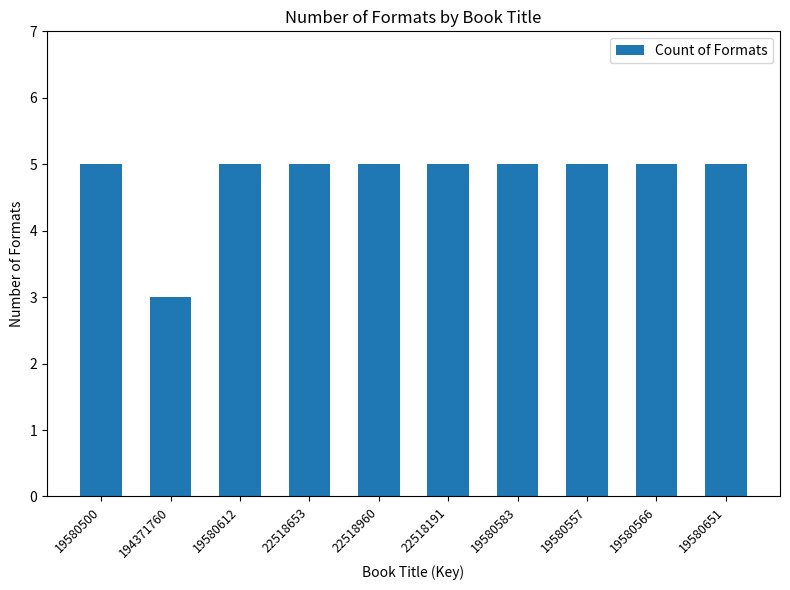

What position from the left is 19580557?

8